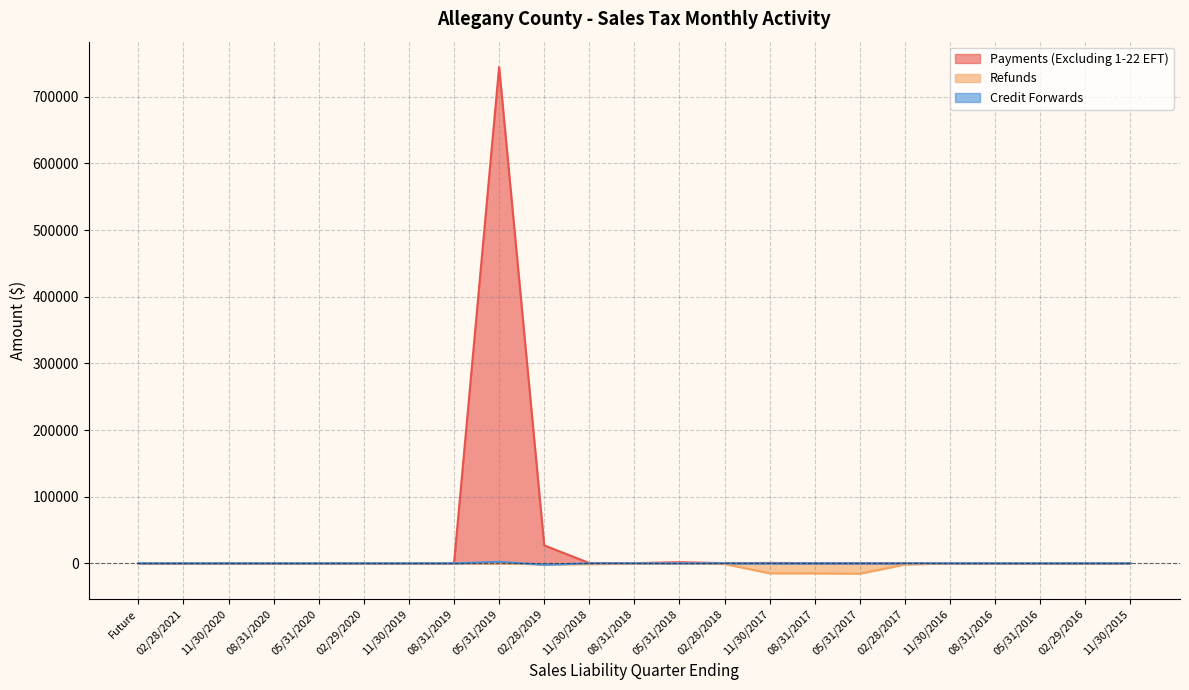

True or false: Payments (Excluding 1-22 EFT) and Refunds cross at least once.

False